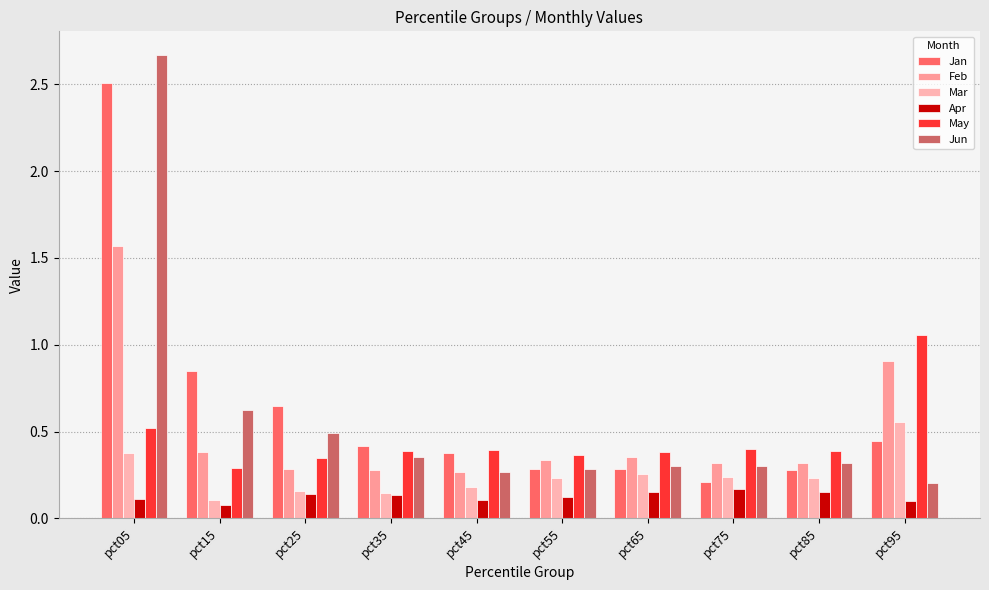

How many data points does each series have?

10